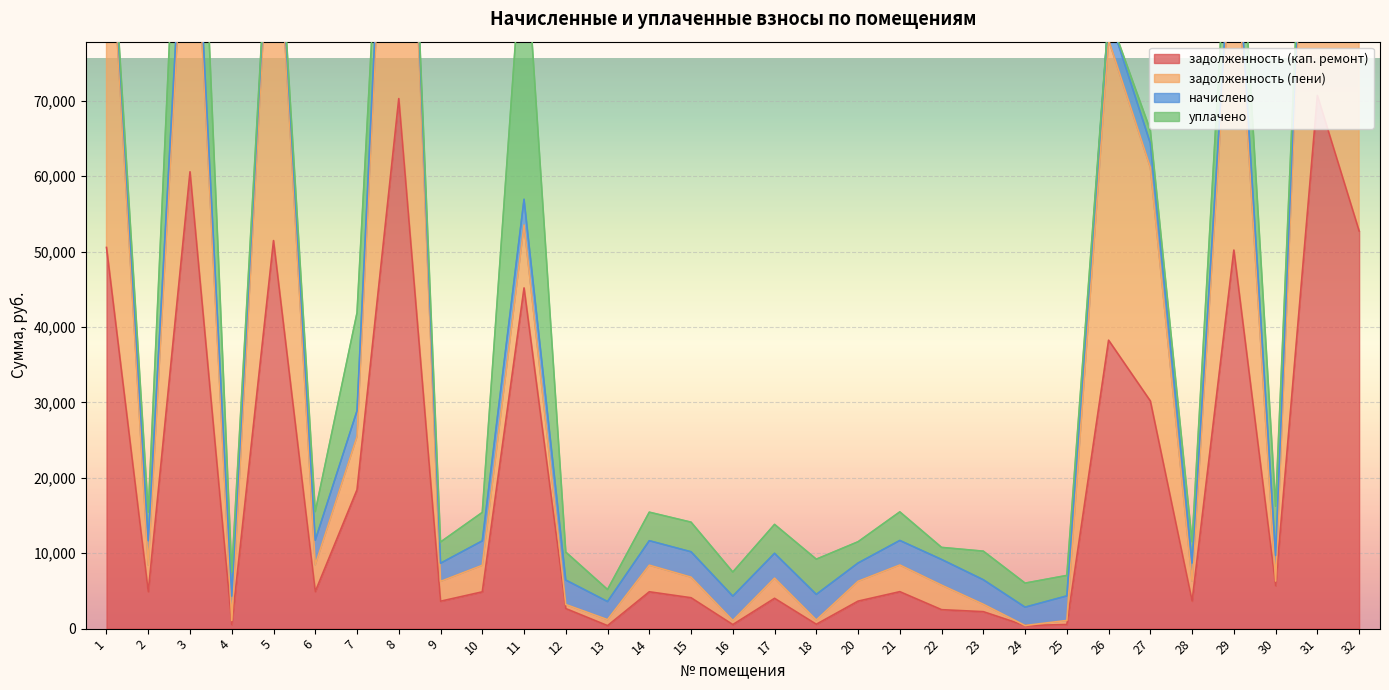

What is the sum of the задолженность (пени) values at 23 and 30?

9539.1